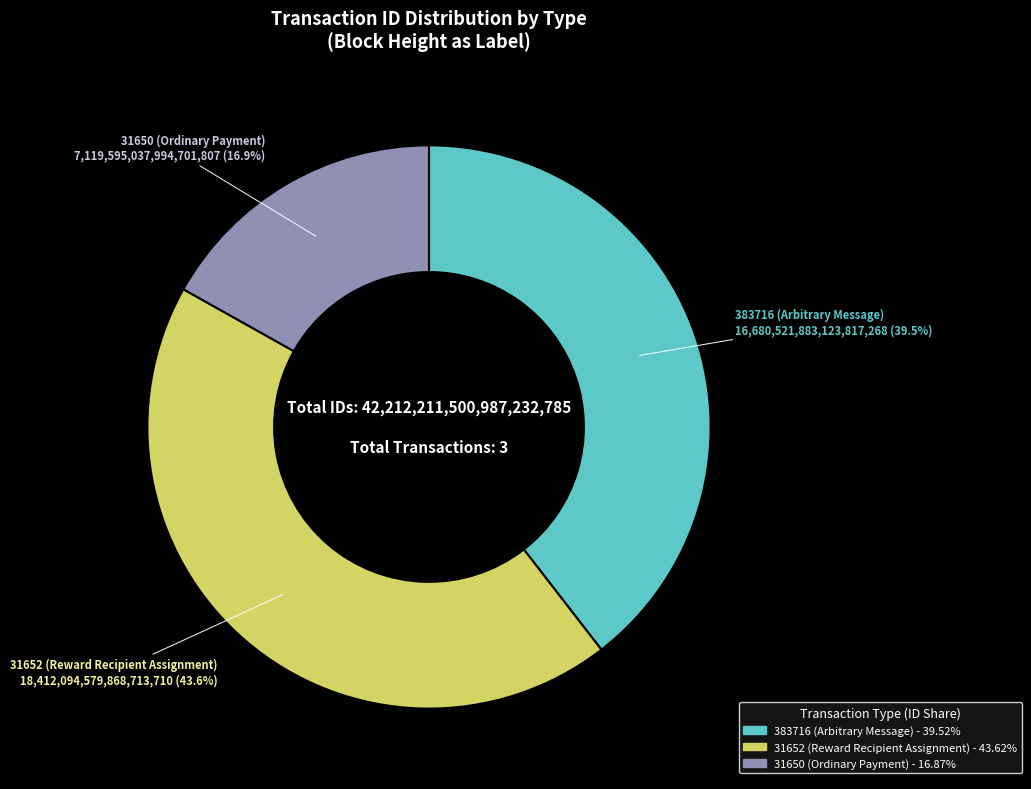

Which slice is the smallest?

31650 (Ordinary Payment)